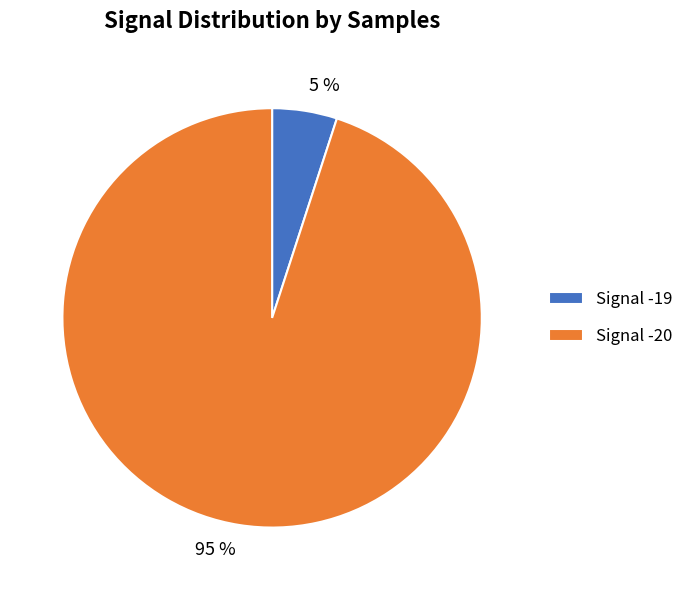

Is there a majority slice in this chart?

Yes